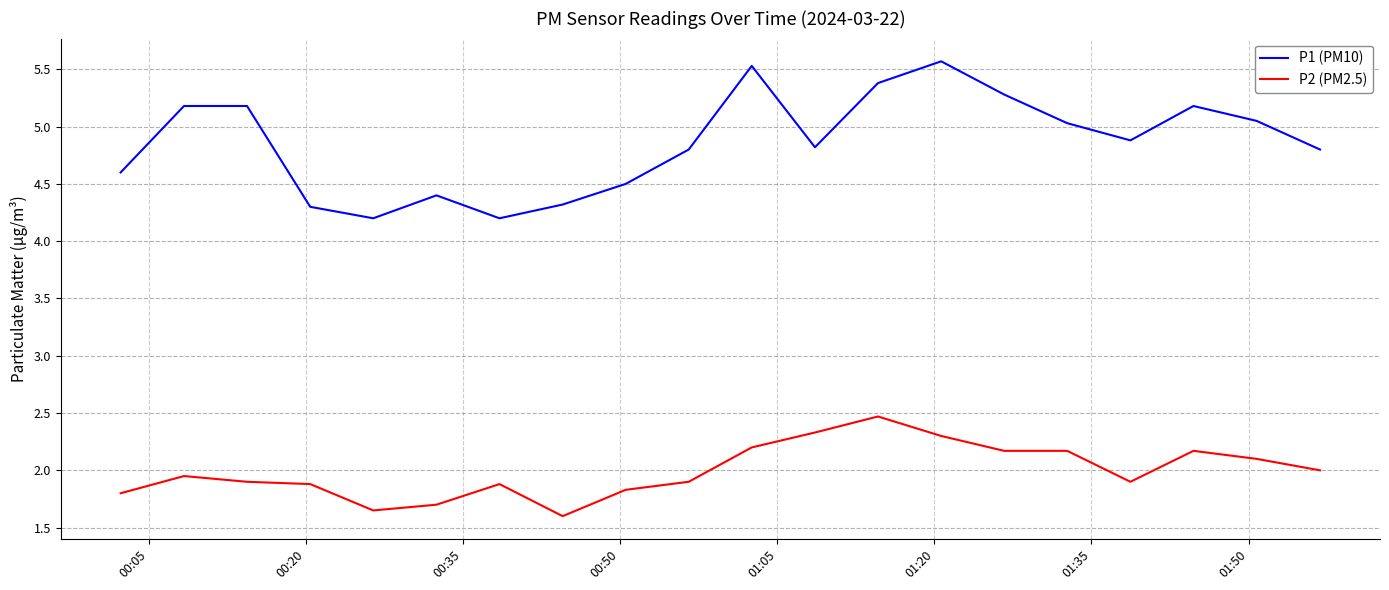

What is the difference between the maximum and minimum values in the P2 (PM2.5) series?

0.9